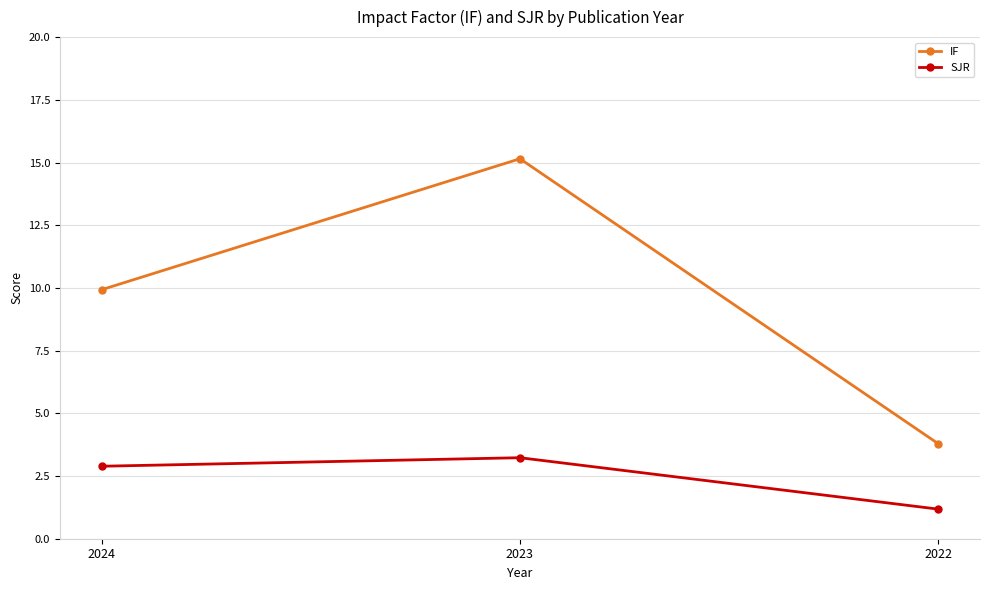

What is the greatest value displayed?

15.2